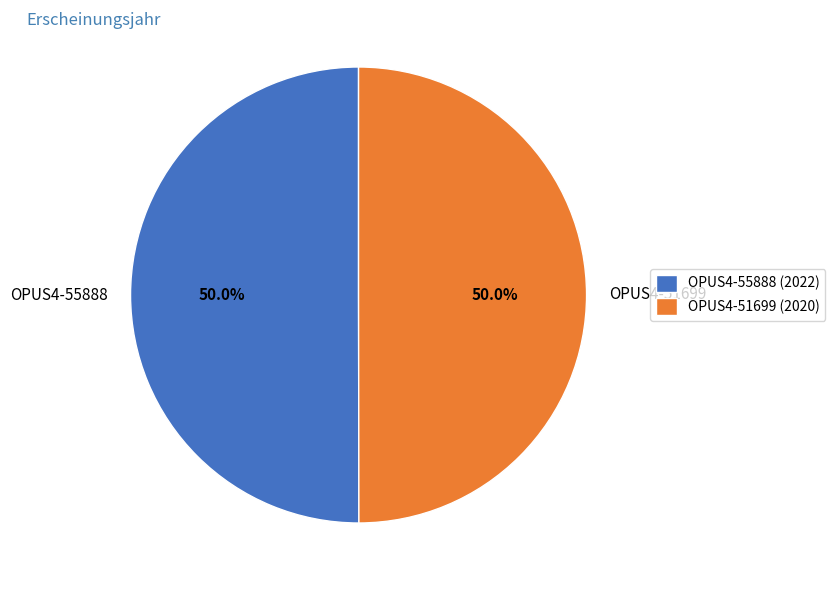

How many segments does this pie chart have?

2